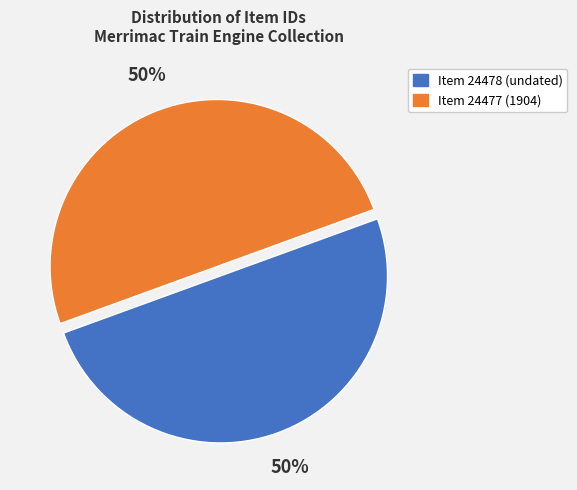

Do Item 24477 (1904) and Item 24478 (undated) together represent more than half of the pie?

Yes